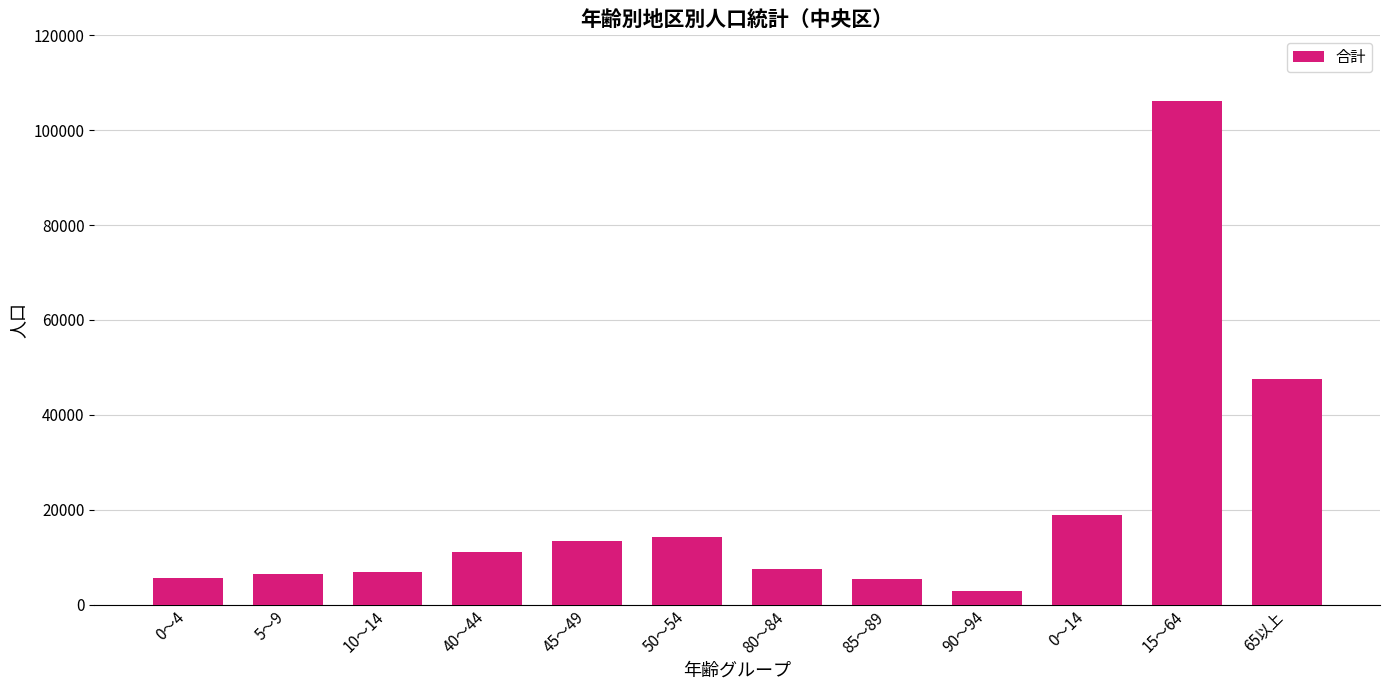

What value does the data have at 0～14, to the nearest 100?

18900